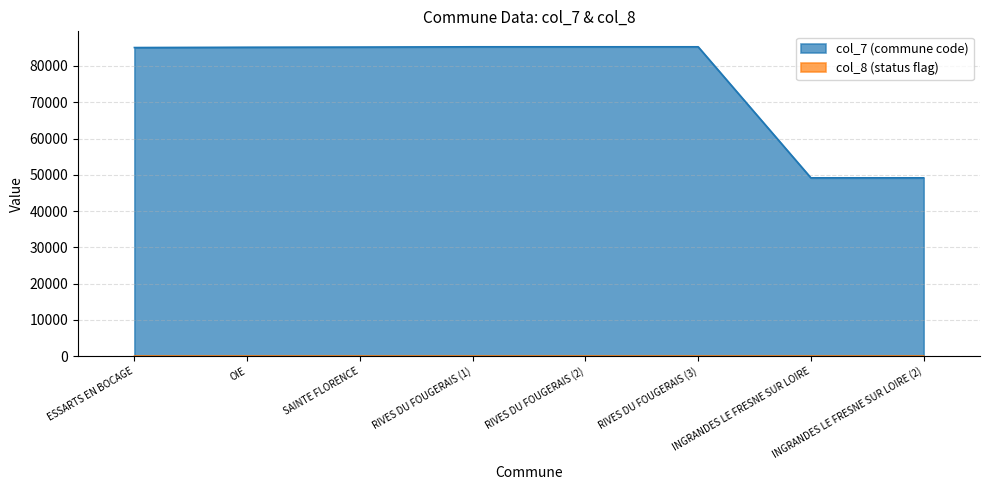

True or false: col_8 (status flag) has more than 0 interior local peaks.

True